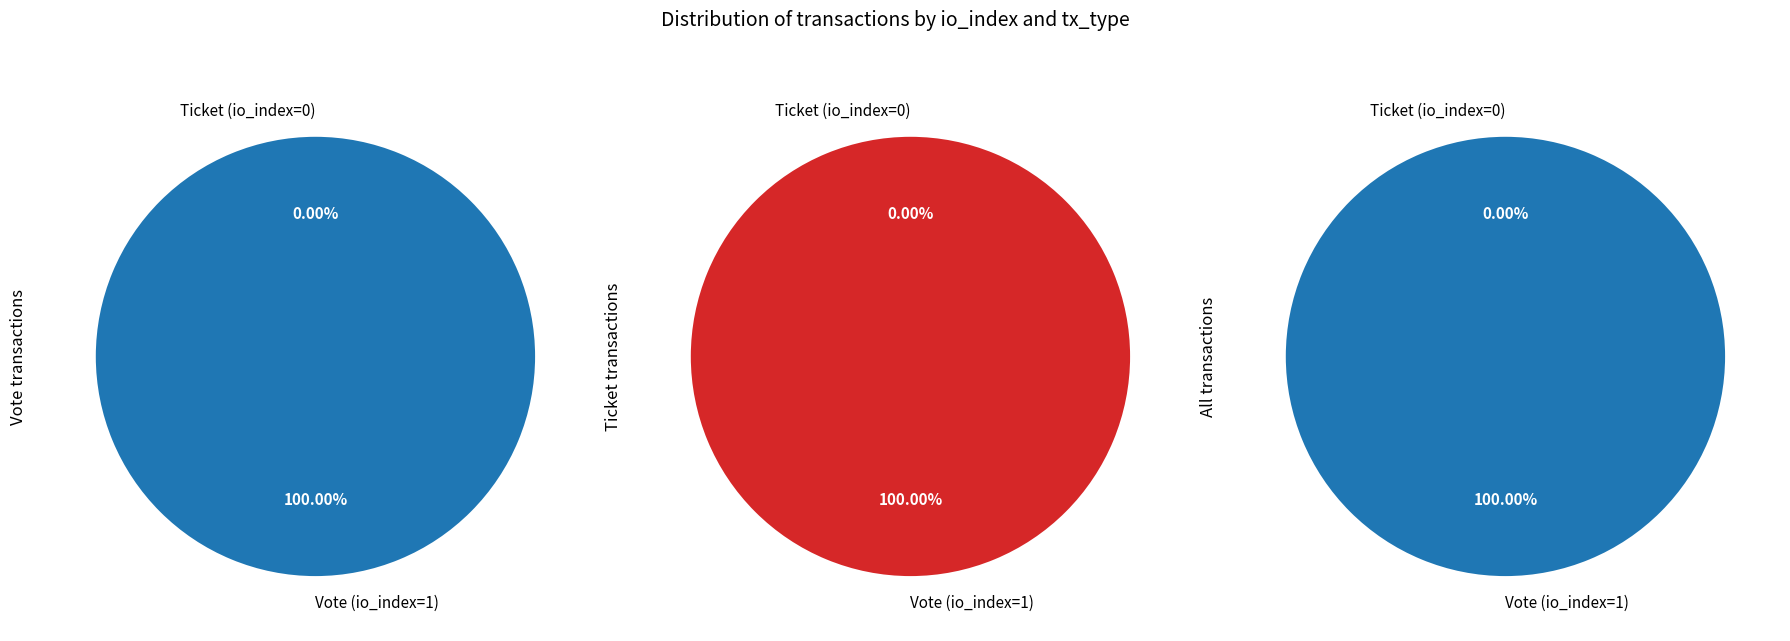

Is Vote (io_index=1) the majority of the pie?

Yes